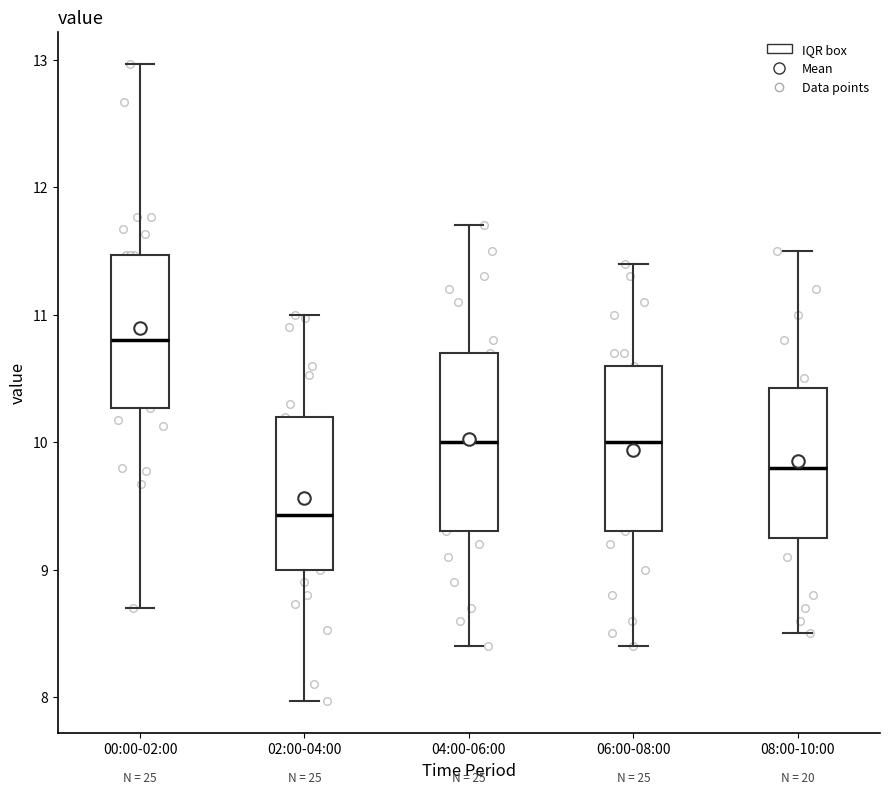

Where does the lower whisker of the box for 00:00-02:00 end on the y-axis? The values are not printed on the chart, so give them approximately, as read against the axis.

8.7